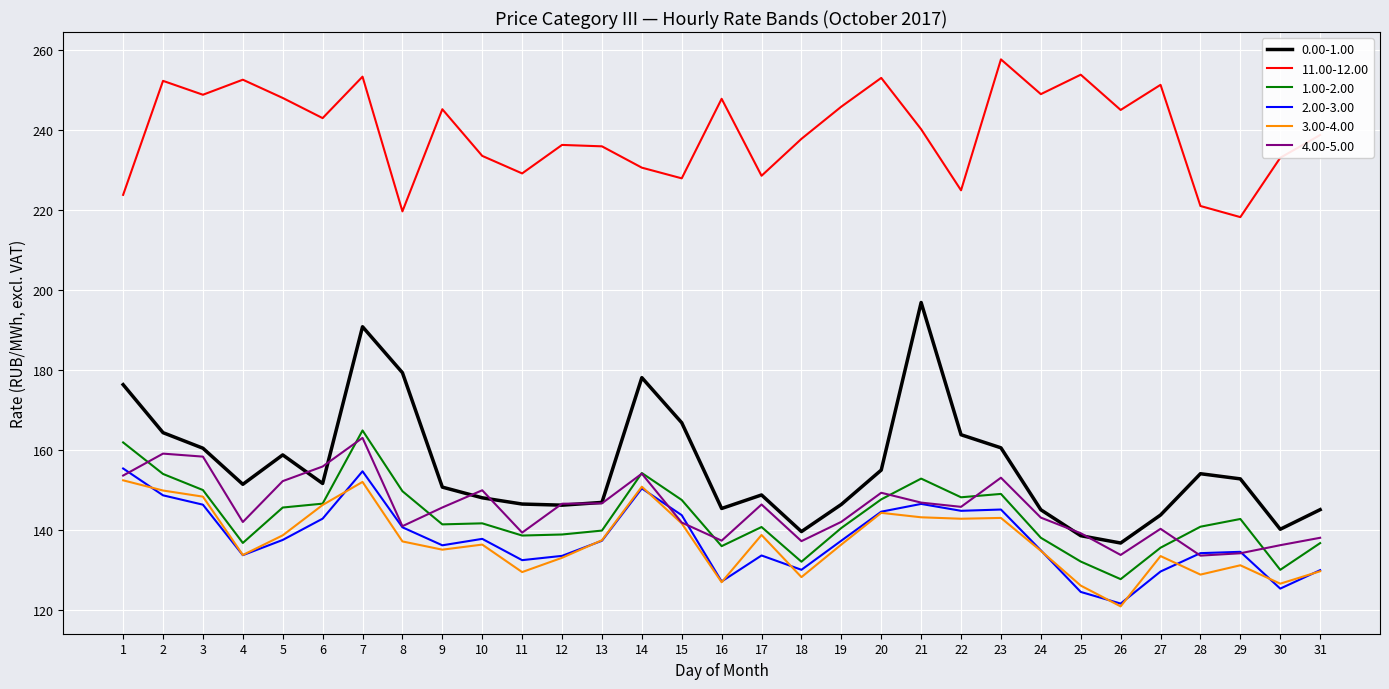

What is the lowest value of the 3.00-4.00 series?

121.0